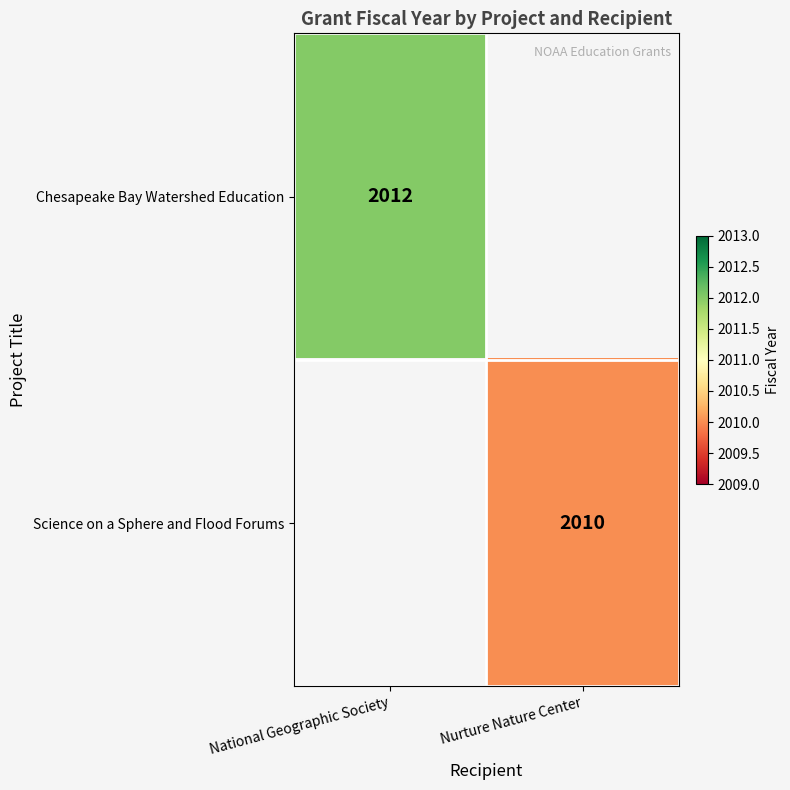

The Chesapeake Bay Watershed Education series shows 2012 at National Geographic Society. True or false?

True